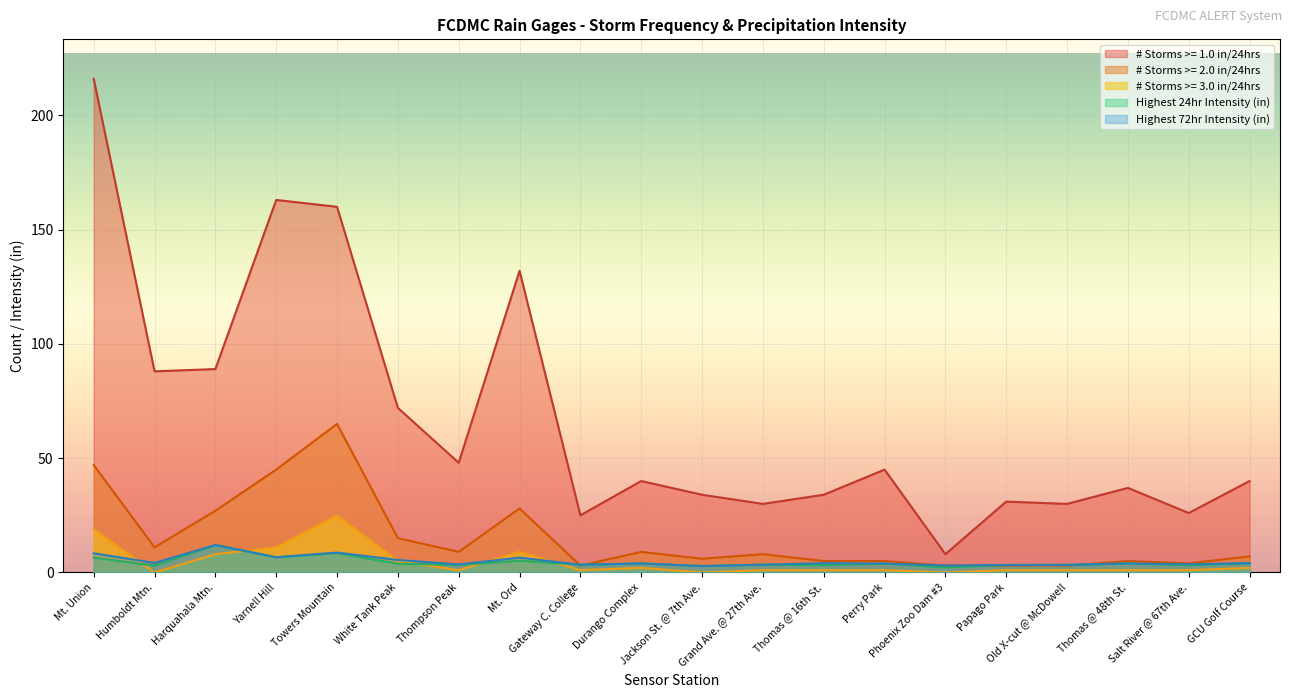

What position from the right is Perry Park?

7